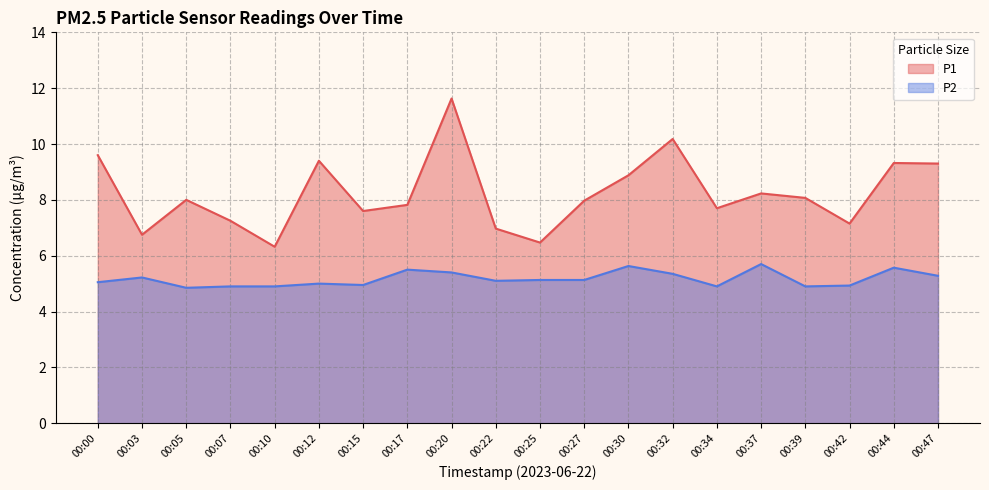

What is the sum of the P2 values at 00:10 and 00:32?

10.2